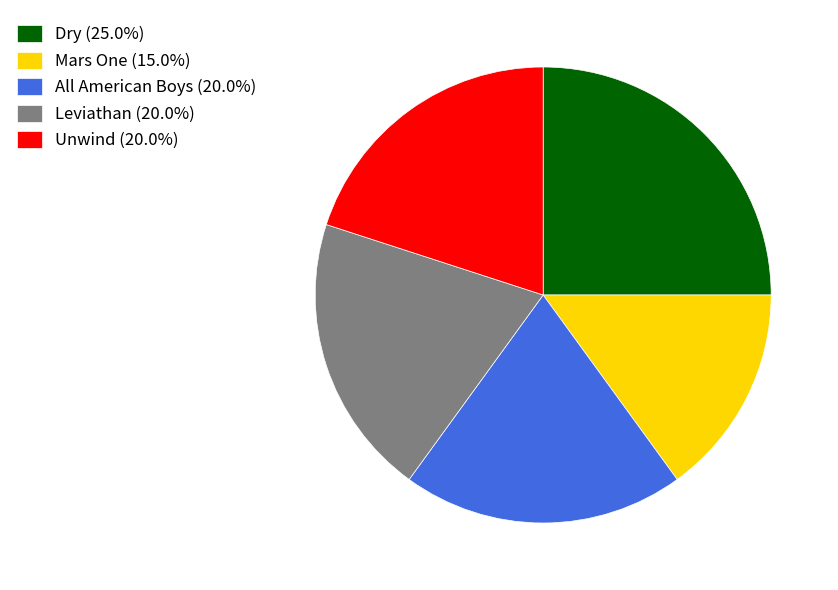

Do All American Boys (20.0%) and Dry (25.0%) together represent more than half of the pie?

No